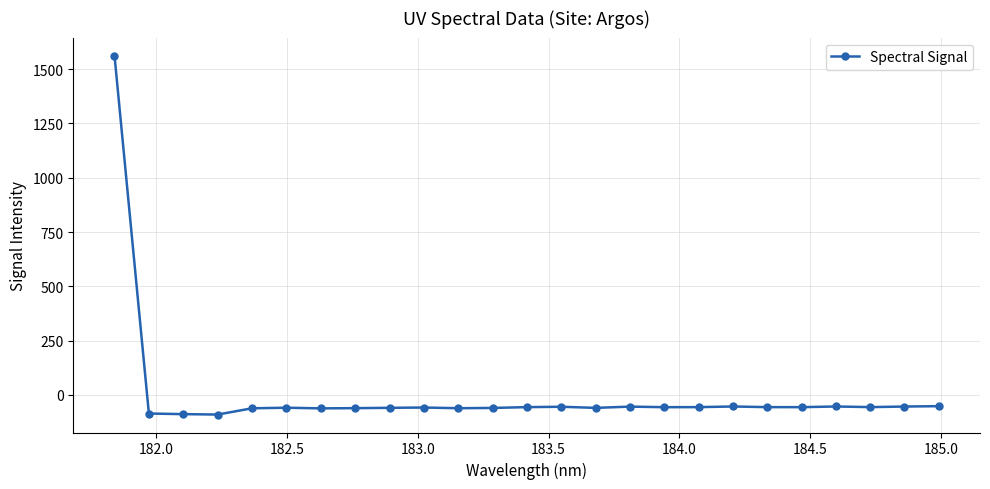

What is the greatest value displayed?

1563.1